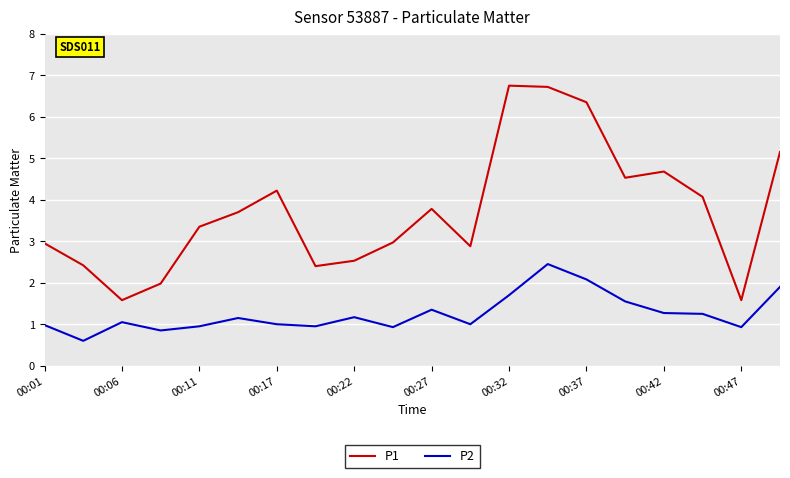

List the series in order of their peak value, lowest first.

P2, P1